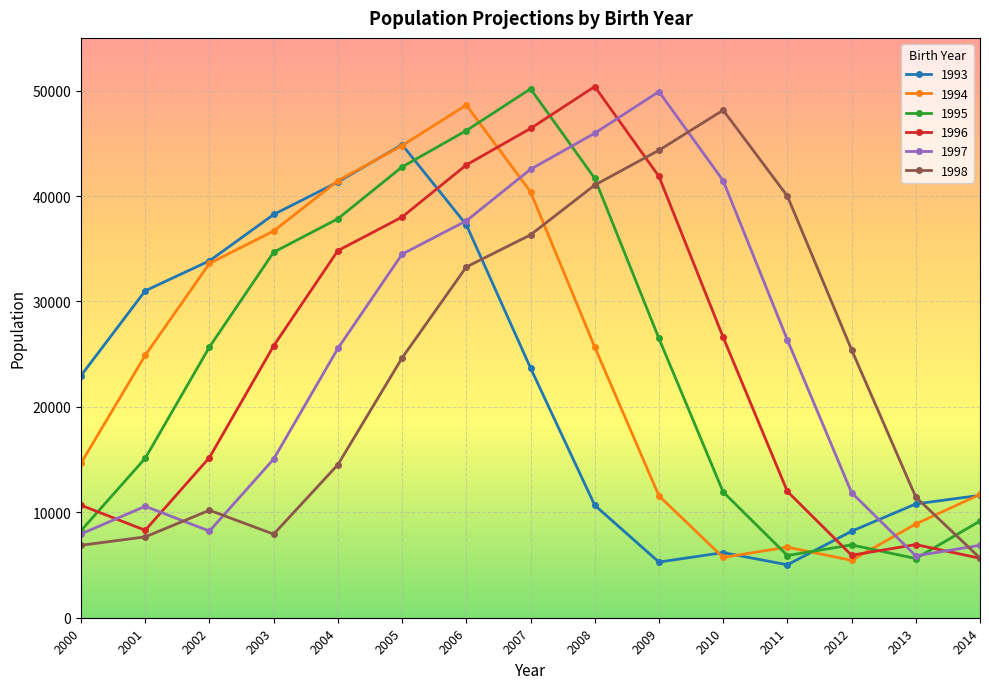

Where is 1994 nearest to the value 27036?

2008